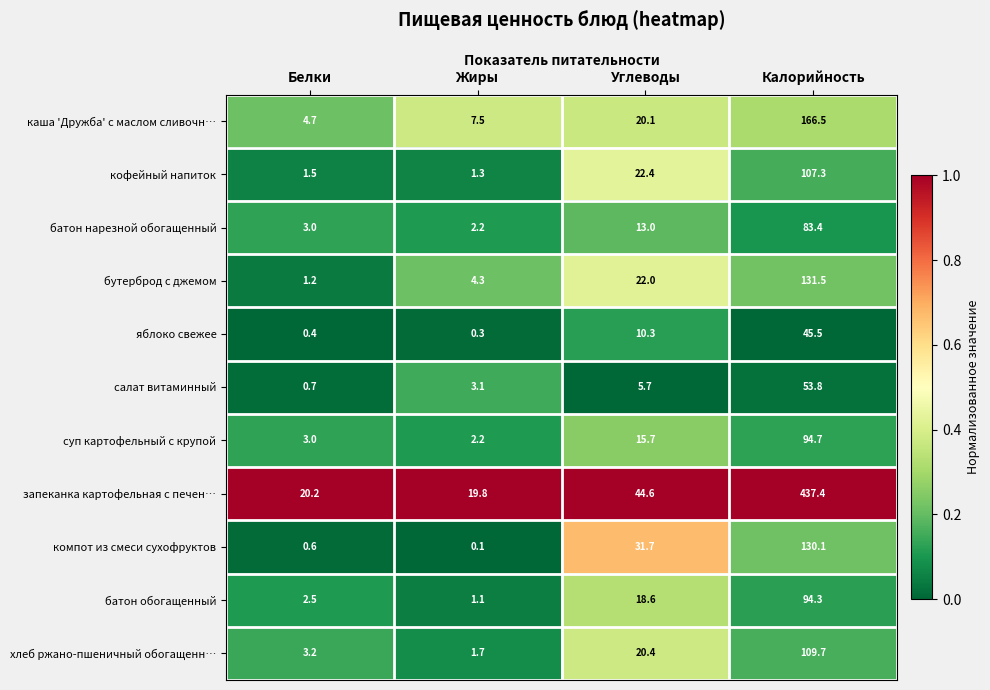

Which series has the largest total across all categories?

запеканка картофельная с печен…